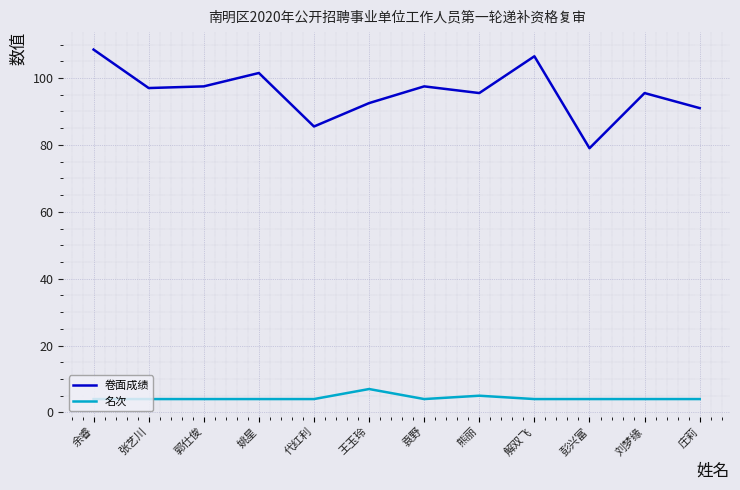

What is the difference between the maximum and minimum values in the 名次 series?

3.0